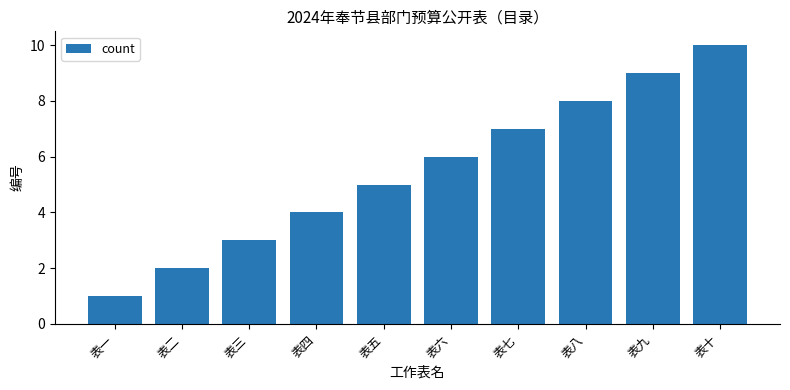

Is it true that the value at 表七 is 7?

True